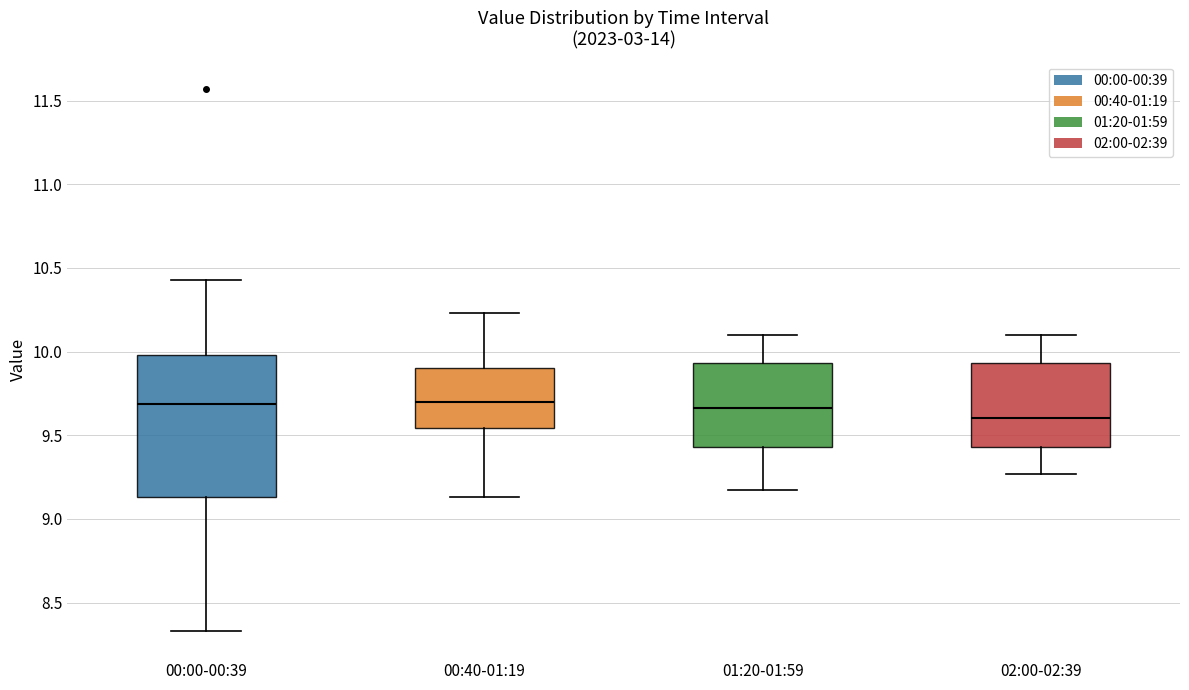

Where is the upper edge of the box for 01:20-01:59 on the y-axis? The values are not printed on the chart, so give them approximately, as read against the axis.

9.95